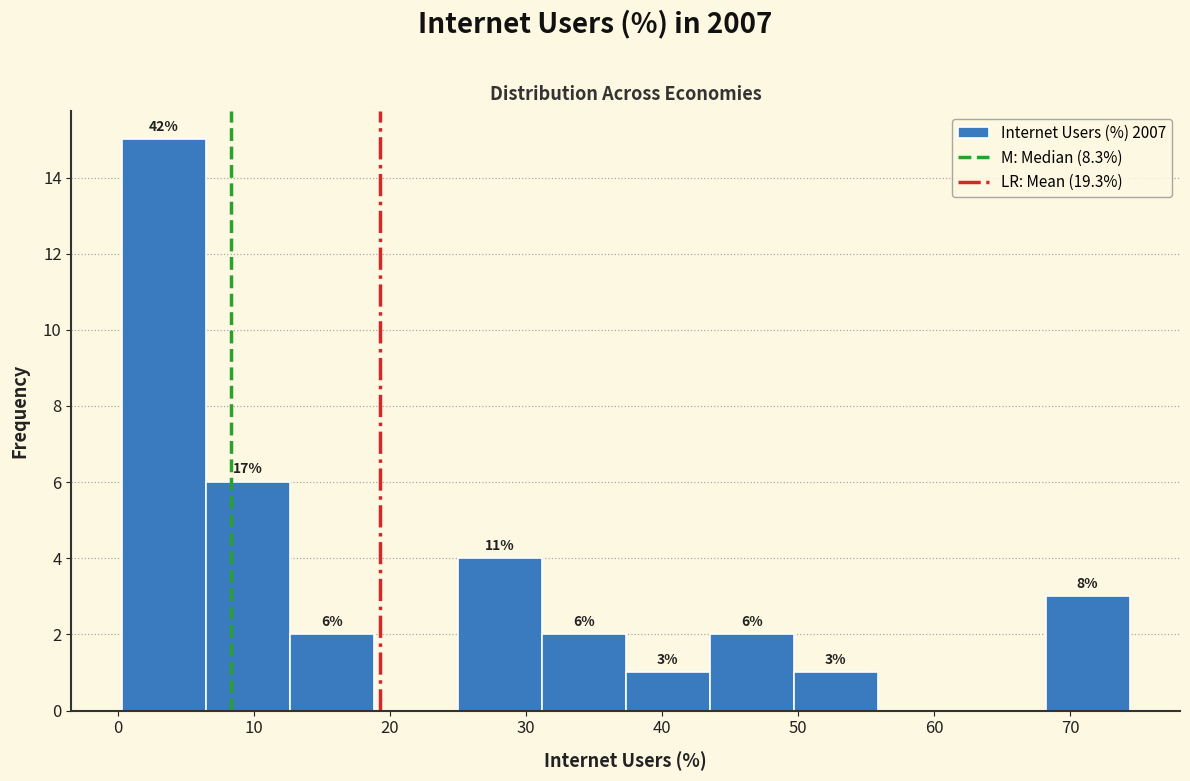

Over which range of the x-axis is the bar tallest?

0 to 6